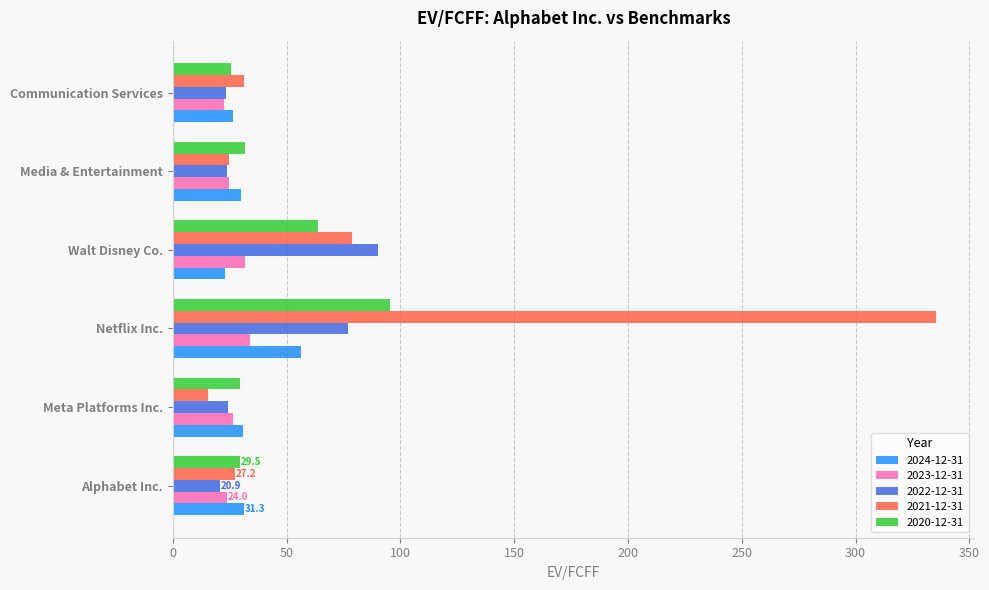

Is the value of 2024-12-31 at Netflix Inc. greater than the value of 2020-12-31 at Media & Entertainment?

Yes